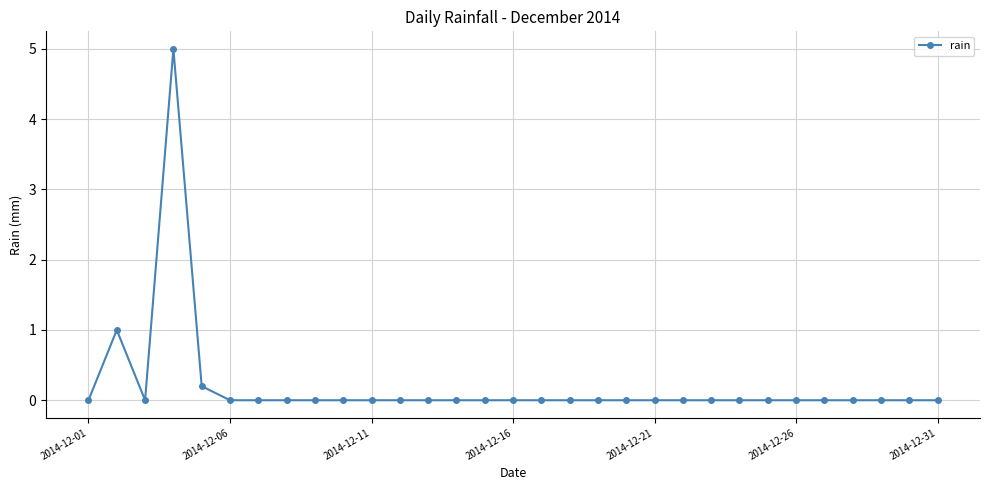

How many categories are shown in the chart?

31